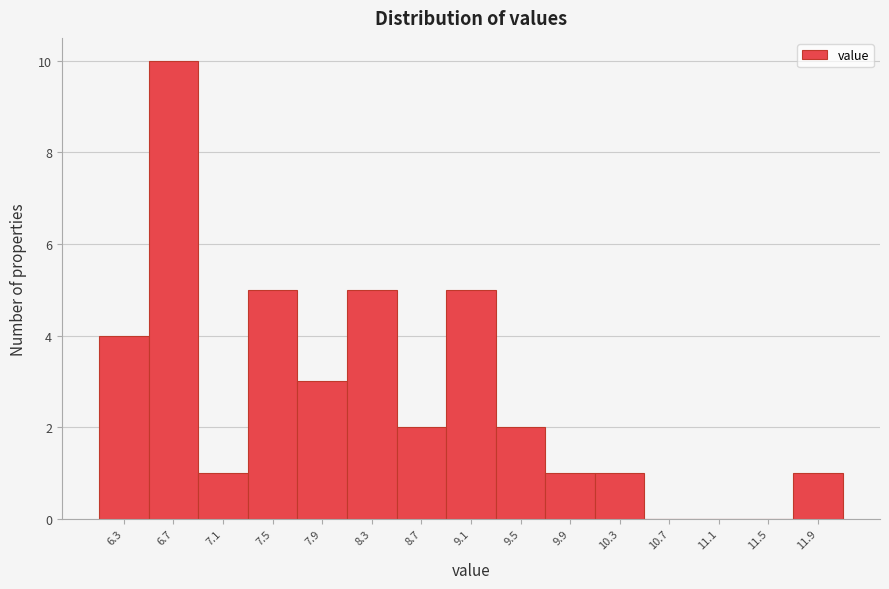

Reading right to left, list all the values displayed in this chart.

11.9=1	11.5=0	11.1=0	10.7=0	10.3=1	9.9=1	9.5=2	9.1=5	8.7=2	8.3=5	7.9=3	7.5=5	7.1=1	6.7=10	6.3=4